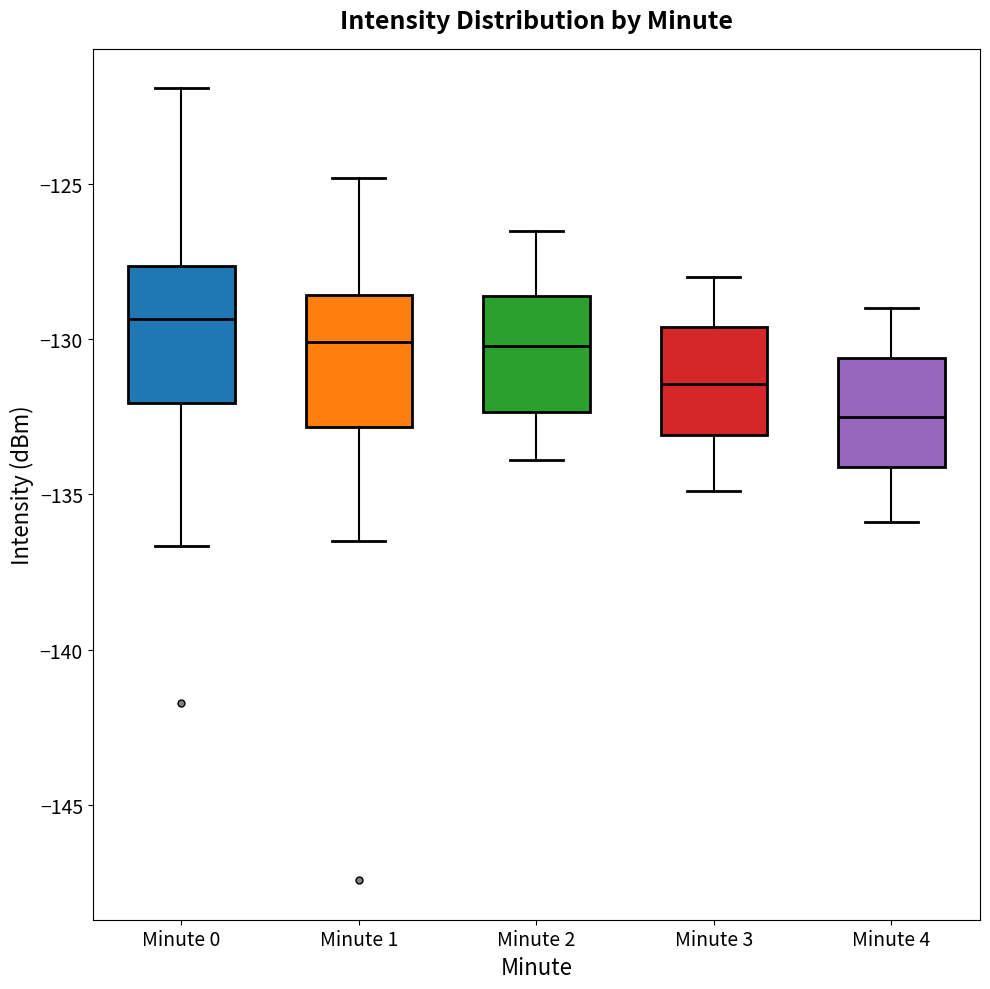

Reading left to right, transcribe this box plot: for each box, give where its median line is, the range the box spans, and where its two whiskers end, as read against the y-axis. The values are not printed on the chart, so give them approximately, as read against the axis.

Minute 0: median -129.5, box -132.0 to -127.5, whiskers -136.5 to -122.0
Minute 1: median -130.0, box -133.0 to -128.5, whiskers -136.5 to -125.0
Minute 2: median -130.0, box -132.5 to -128.5, whiskers -134.0 to -126.5
Minute 3: median -131.5, box -133.0 to -129.5, whiskers -135.0 to -128.0
Minute 4: median -132.5, box -134.0 to -130.5, whiskers -136.0 to -129.0